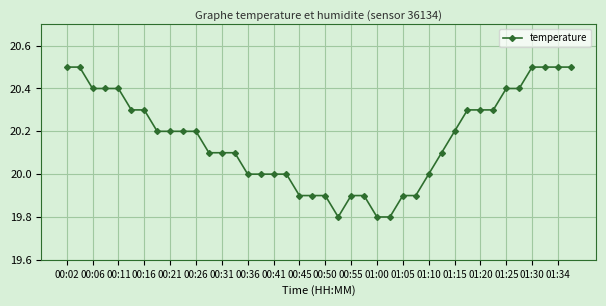

Count the number of categories in the chart.

40